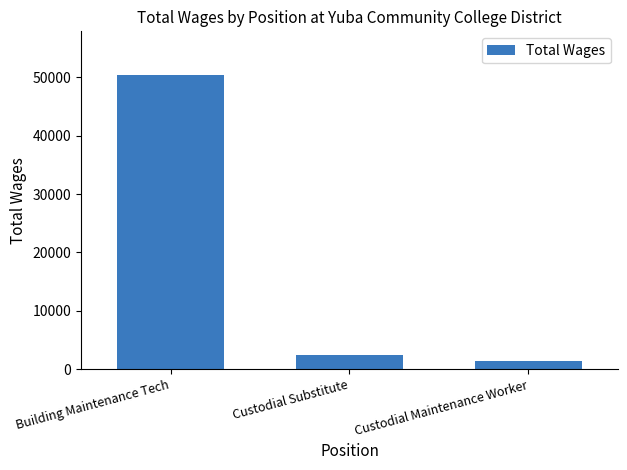

Is it true that the value at Building Maintenance Tech is 21823?

False